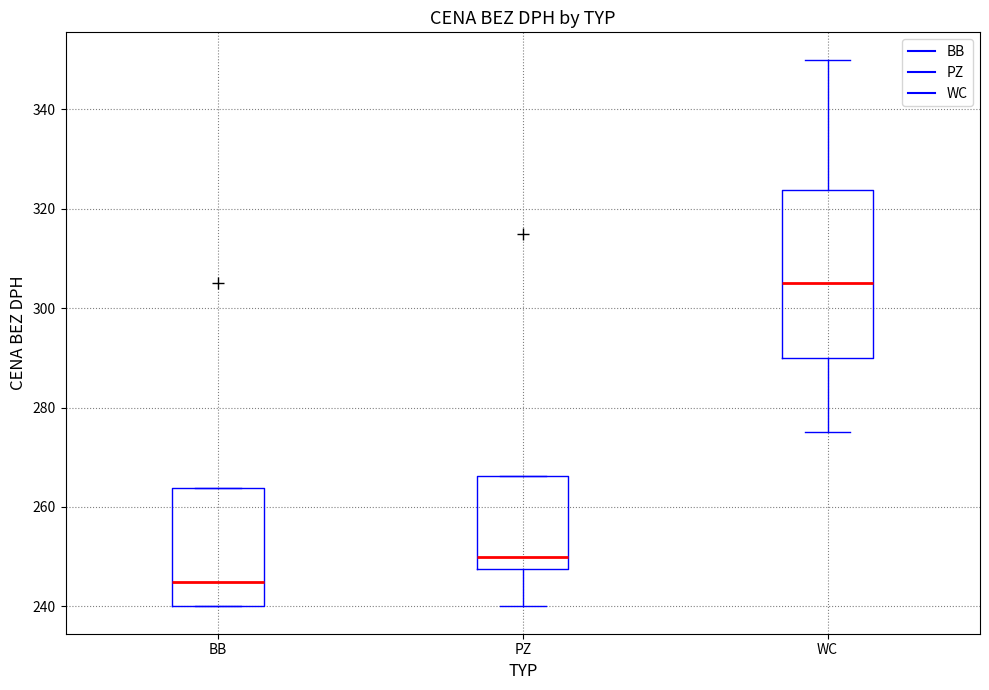

Which box's median line is the highest?

WC